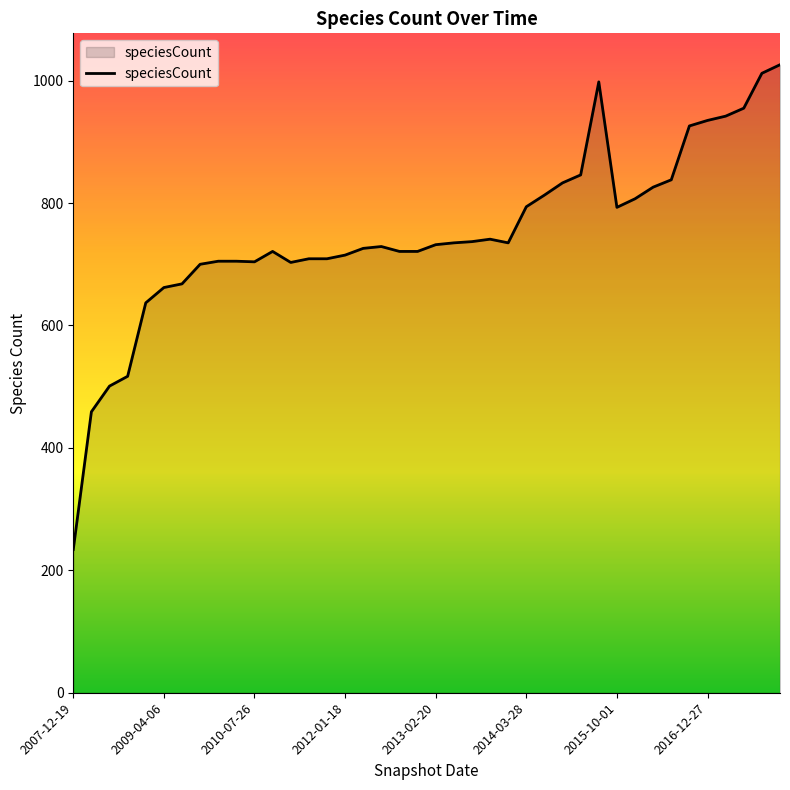

What is the difference between the maximum and minimum values?

792